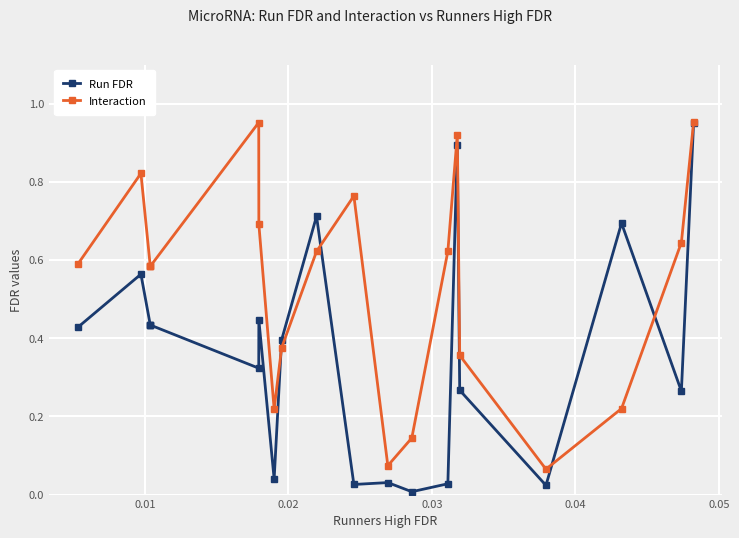

What are all the series names shown in the legend?

Run FDR, Interaction